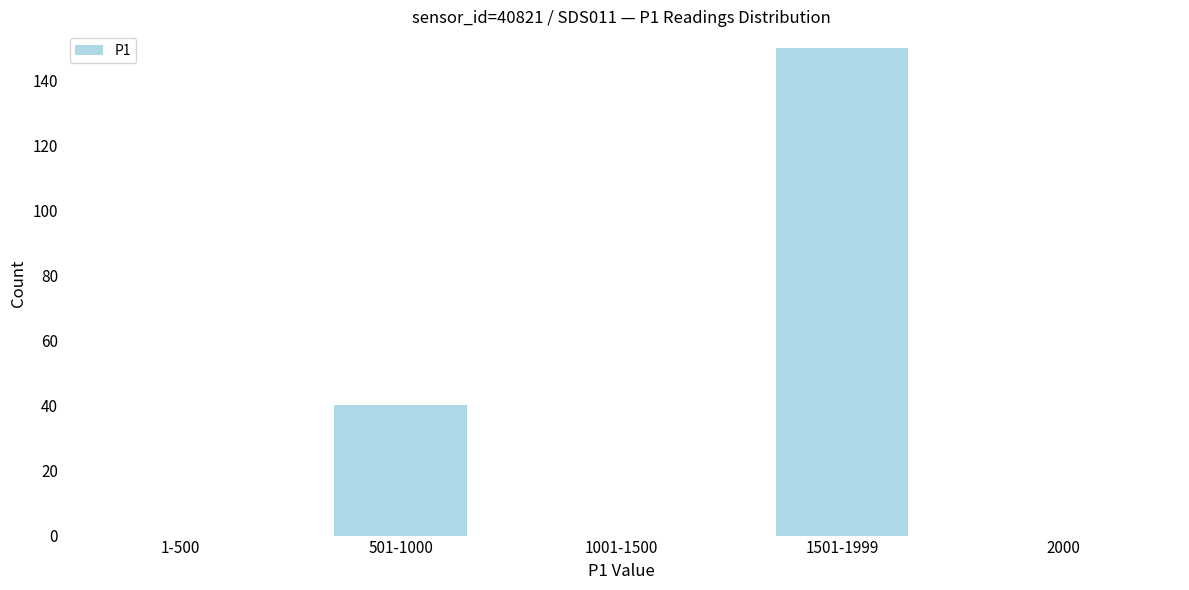

Reading left to right, transcribe all the data shown in this chart.

1-500=0	501-1000=40	1001-1500=0	1501-1999=150	2000=0